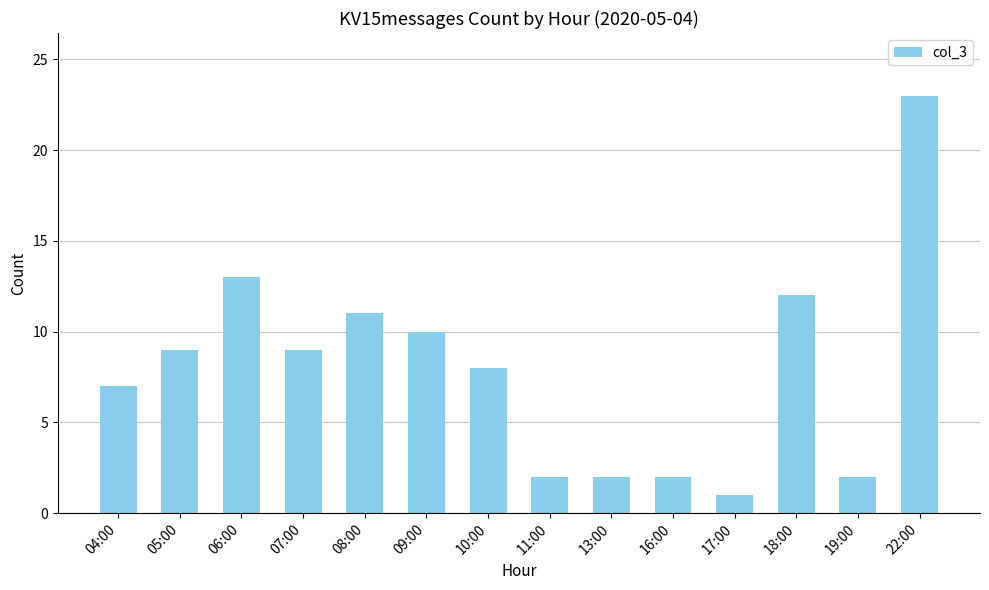

What is the greatest value displayed?

23